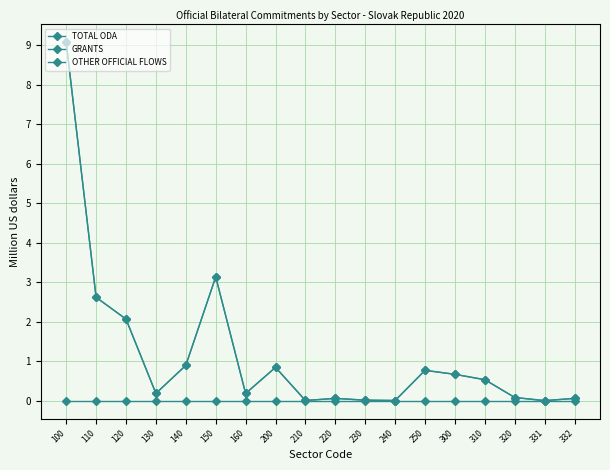

Does the chart have visible grid lines?

Yes